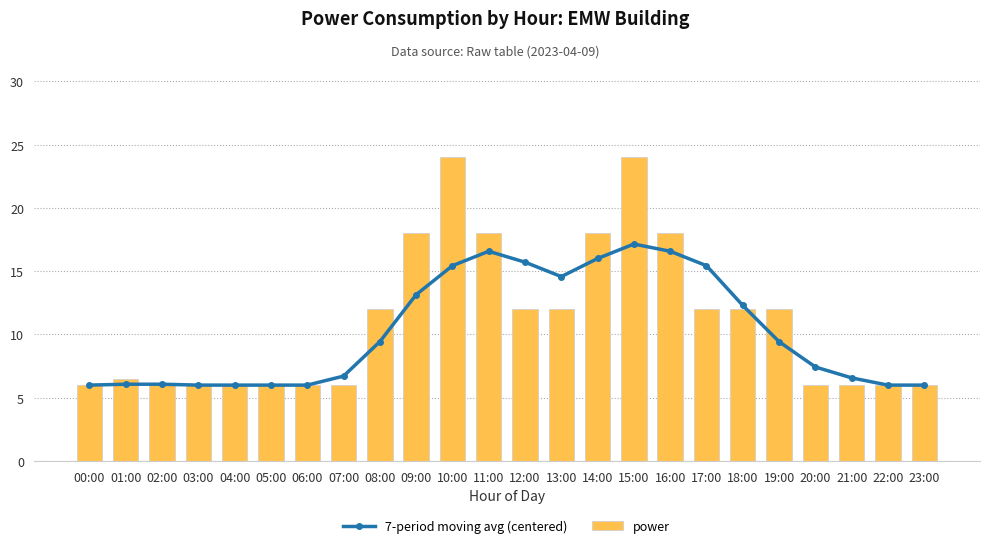

Rank the series at 17:00 from highest to lowest value.

7-period moving avg (centered), power